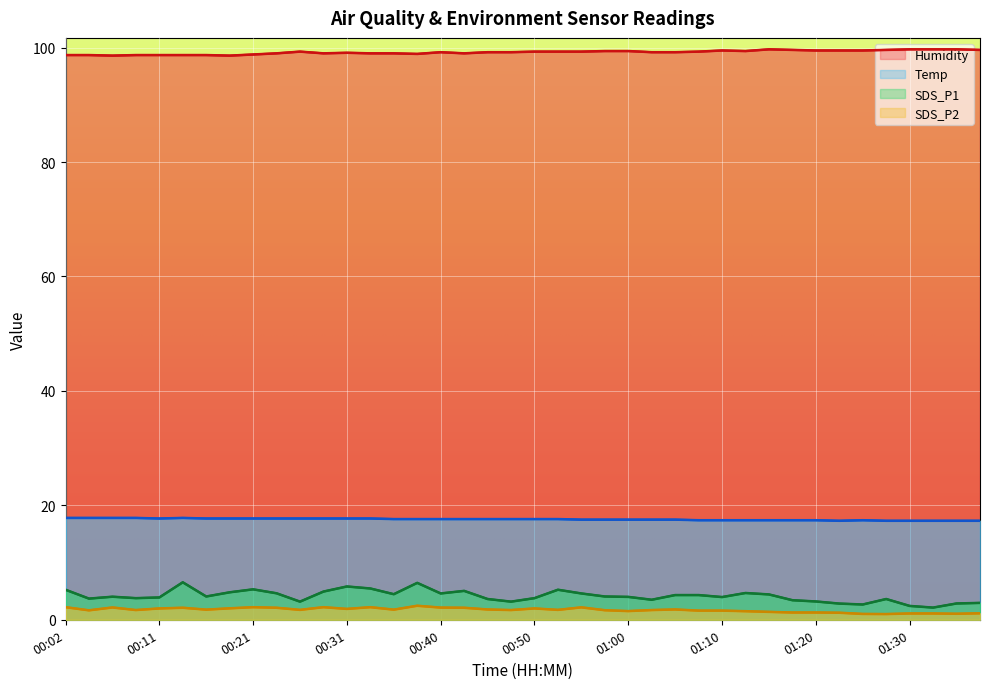

True or false: Humidity and SDS_P2 cross at least once.

False